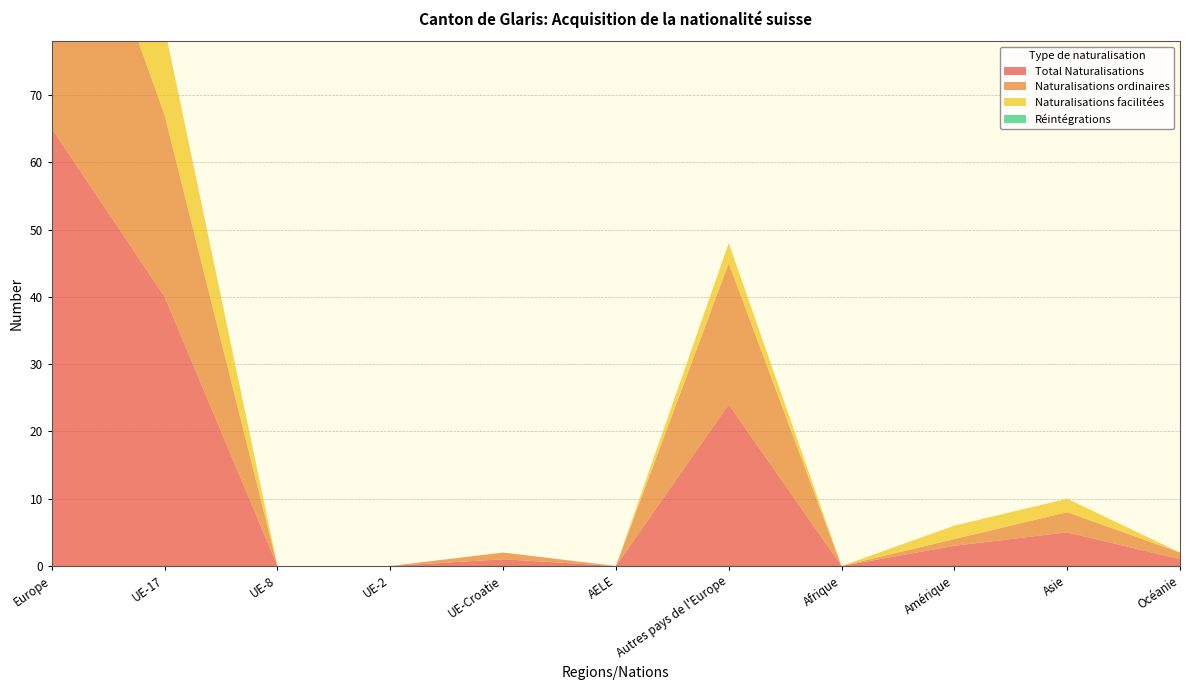

Reading right to left, transcribe all the data shown in this chart.

Total Naturalisations: 1	5	3	0	24	0	1	0	0	40	65
Naturalisations ordinaires: 1	3	1	0	21	0	1	0	0	27	49
Naturalisations facilitées: 0	2	2	0	3	0	0	0	0	13	16
Réintégrations: 0	0	0	0	0	0	0	0	0	0	0